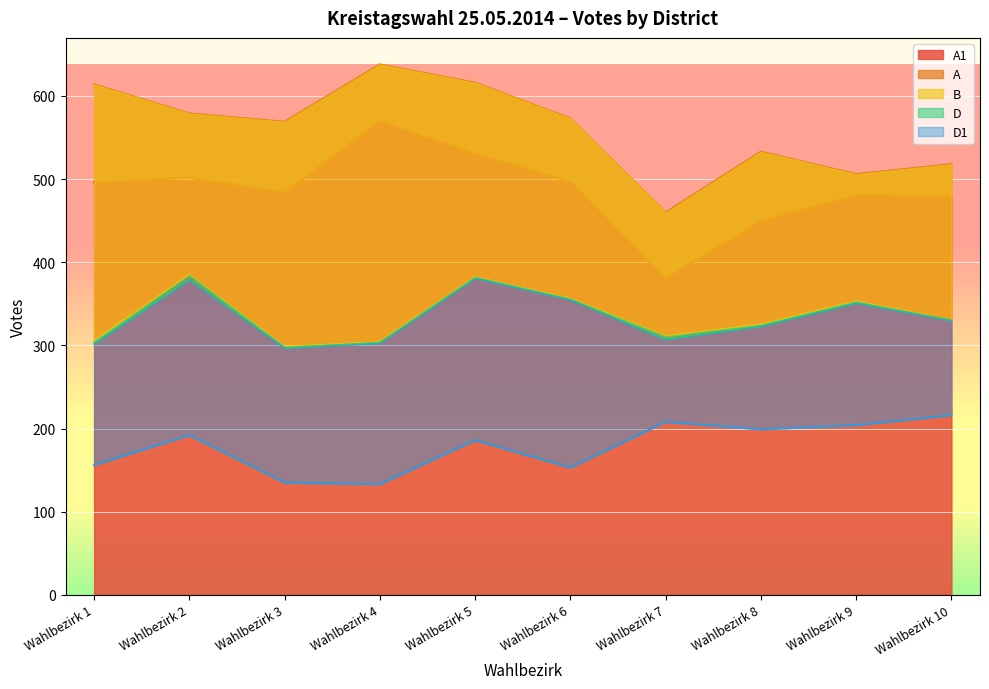

At which category is the sum across all series the highest?

Wahlbezirk 5